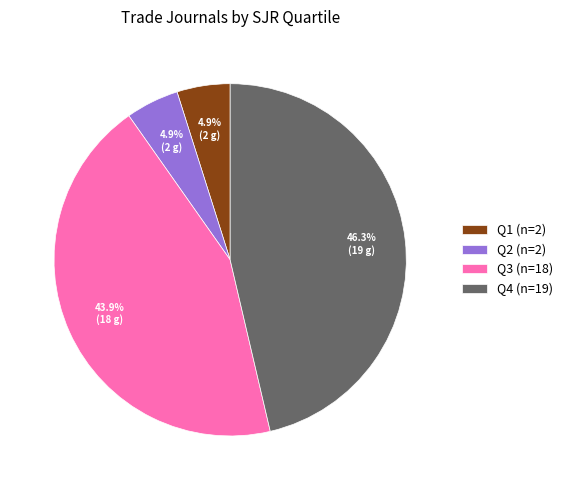

To the nearest percent, what is the difference between the largest and smallest slice percentages?

41%